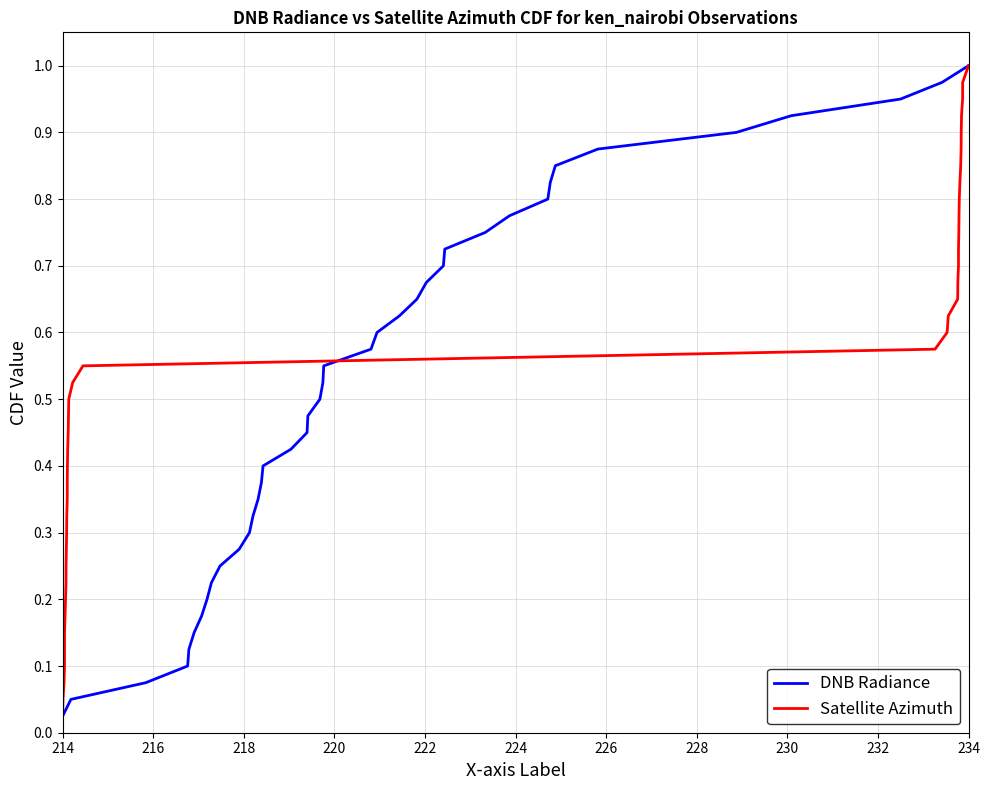

What are all the series names shown in the legend?

DNB Radiance, Satellite Azimuth